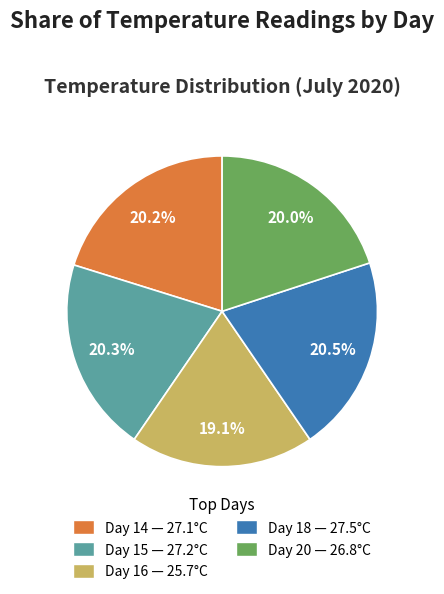

To the nearest percent, what is the difference between the largest and smallest slice percentages?

1%